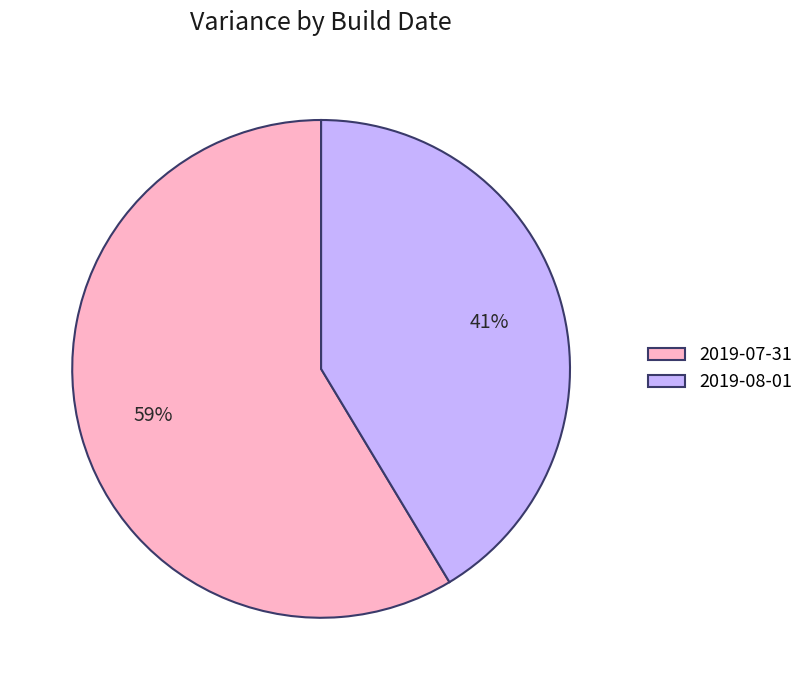

Between 2019-07-31 and 2019-08-01, which is larger?

2019-07-31